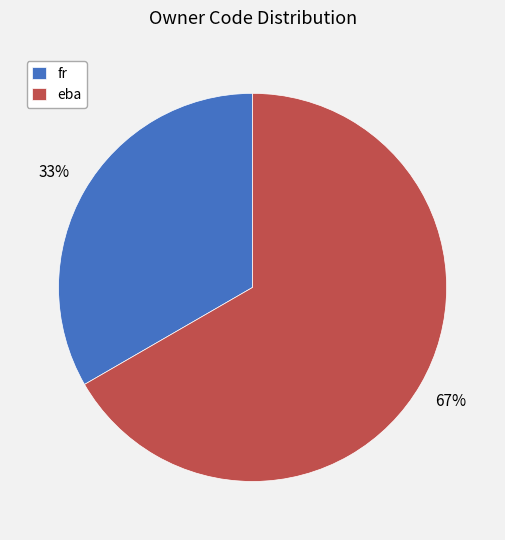

What percentage is the eba slice, to the nearest percent?

67%